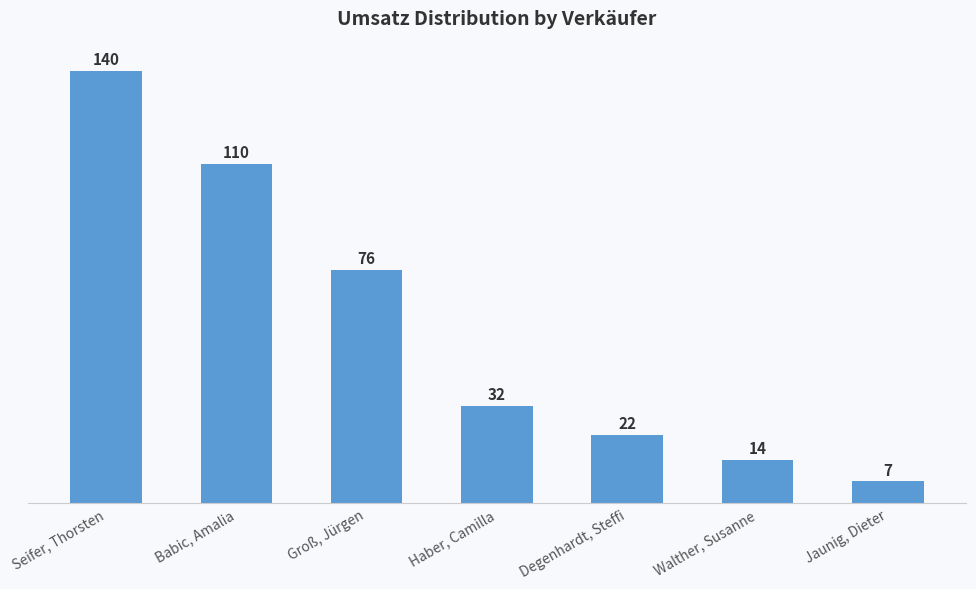

What is the maximum value shown in the chart?

140.5